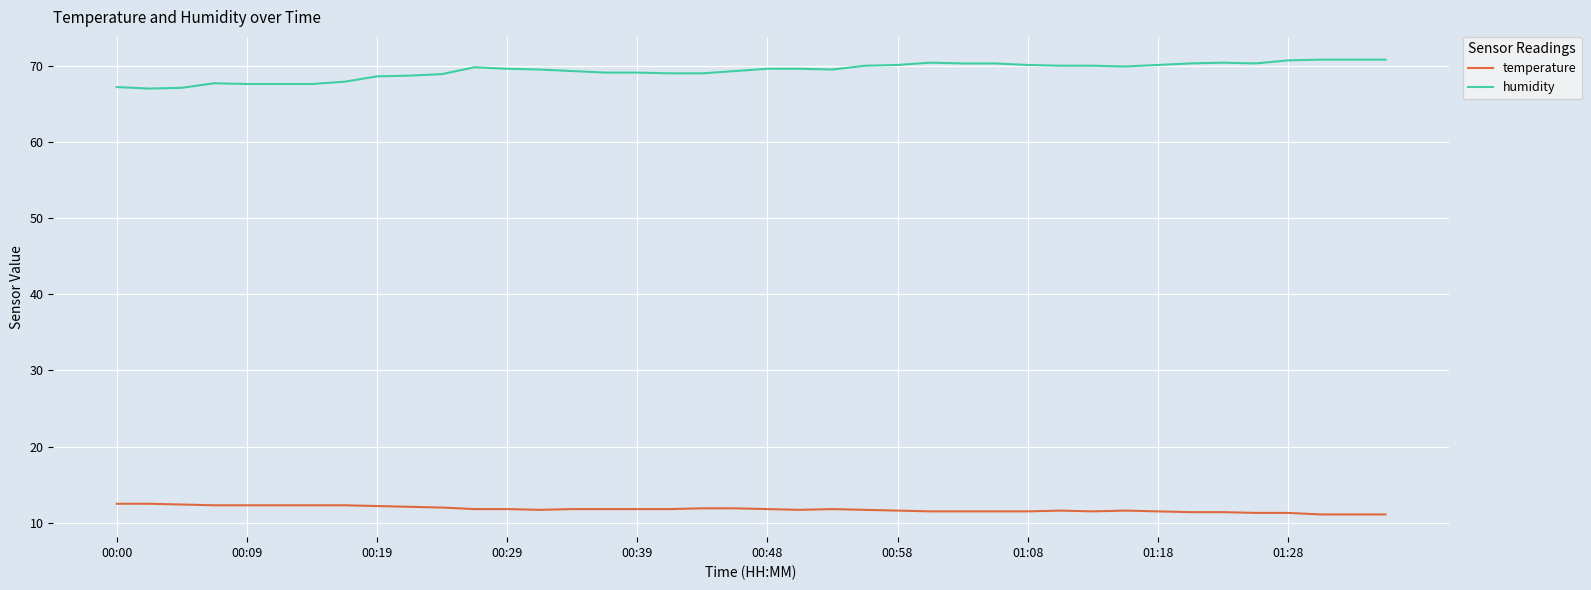

True or false: humidity and temperature intersect in this chart.

False